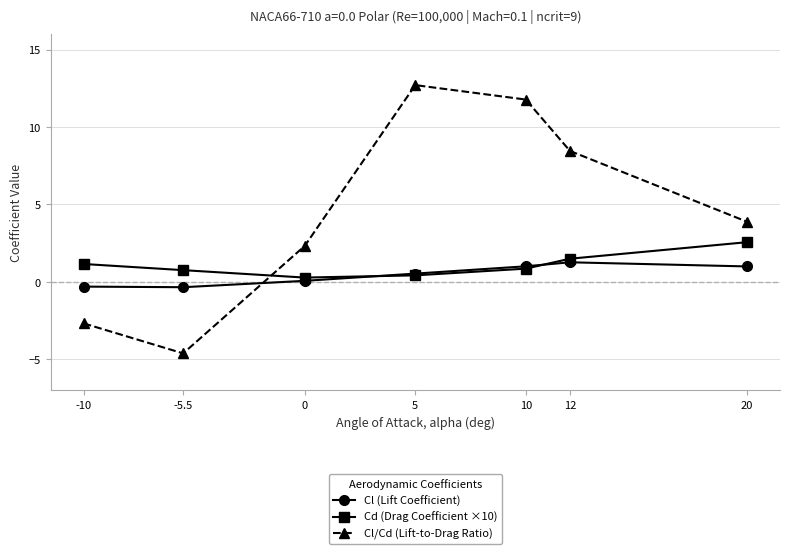

What is the difference between the Cl/Cd (Lift-to-Drag Ratio) values at -10 and 10?

14.5